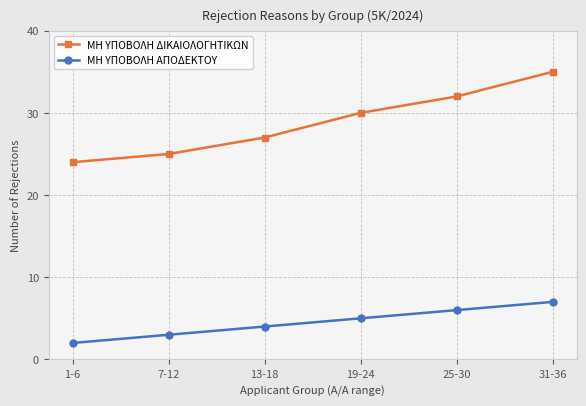

How many data points in ΜΗ ΥΠΟΒΟΛΗ ΔΙΚΑΙΟΛΟΓΗΤΙΚΩΝ are less than 30?

3